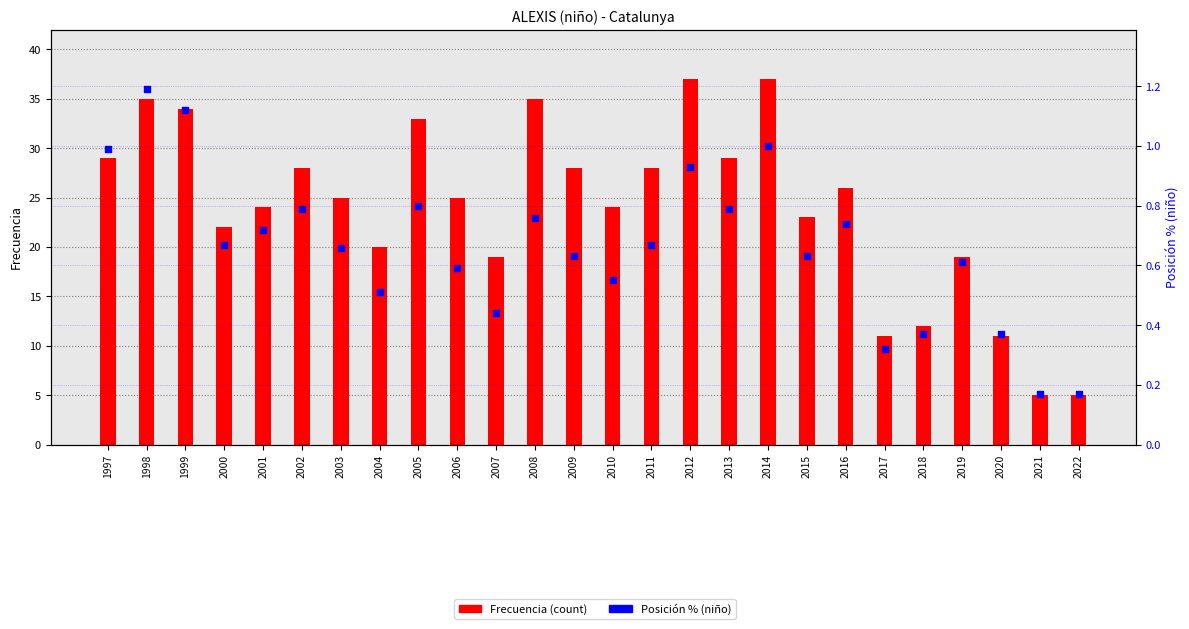

What is the total value across all series at 2018?

12.4